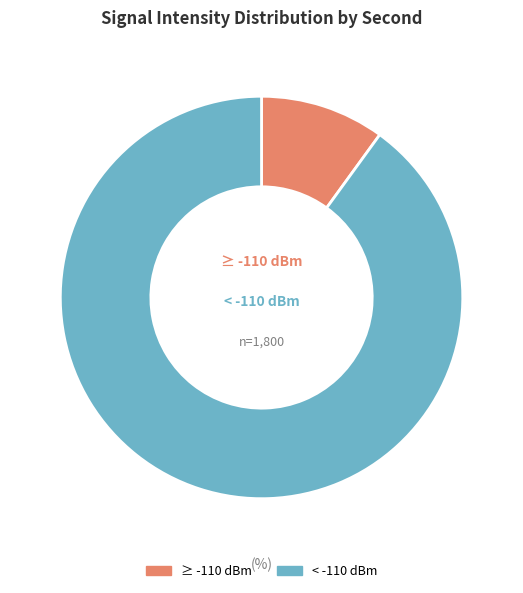

Between < -110 dBm and ≥ -110 dBm, which is larger?

< -110 dBm